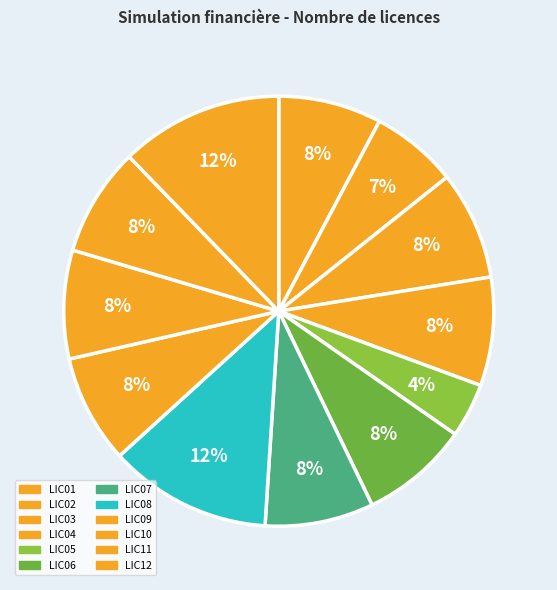

How many segments does this pie chart have?

12